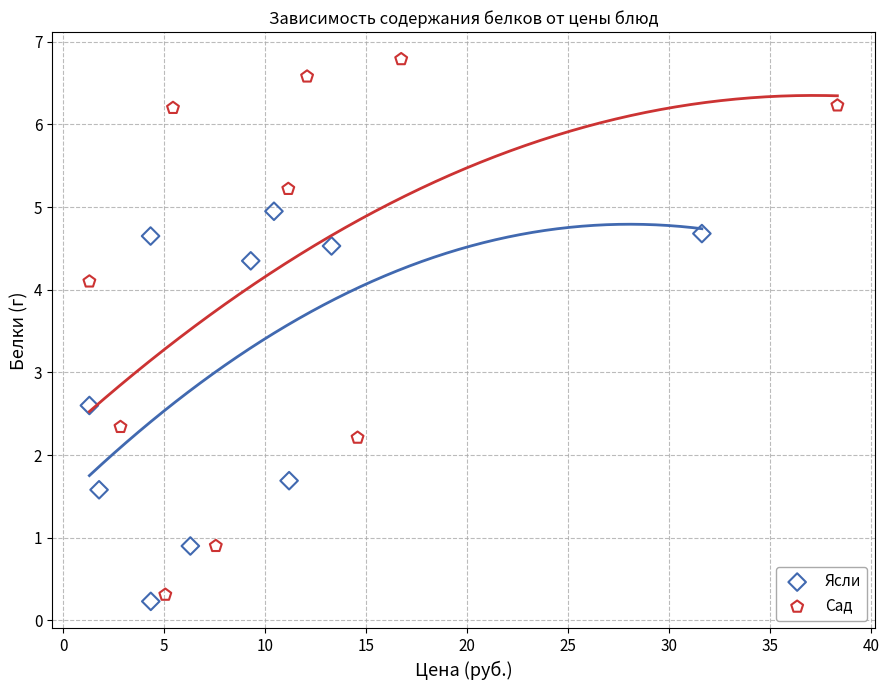

Which series reaches the minimum Y coordinate?

Ясли